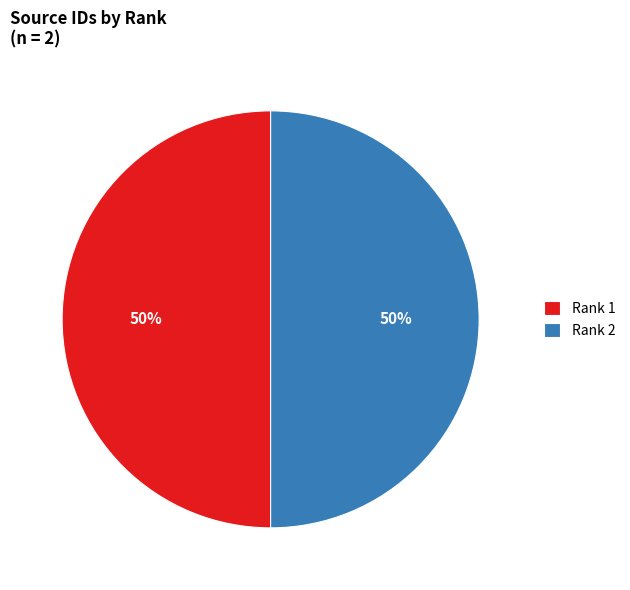

Combined, do Rank 1 and Rank 2 account for over 50%?

Yes